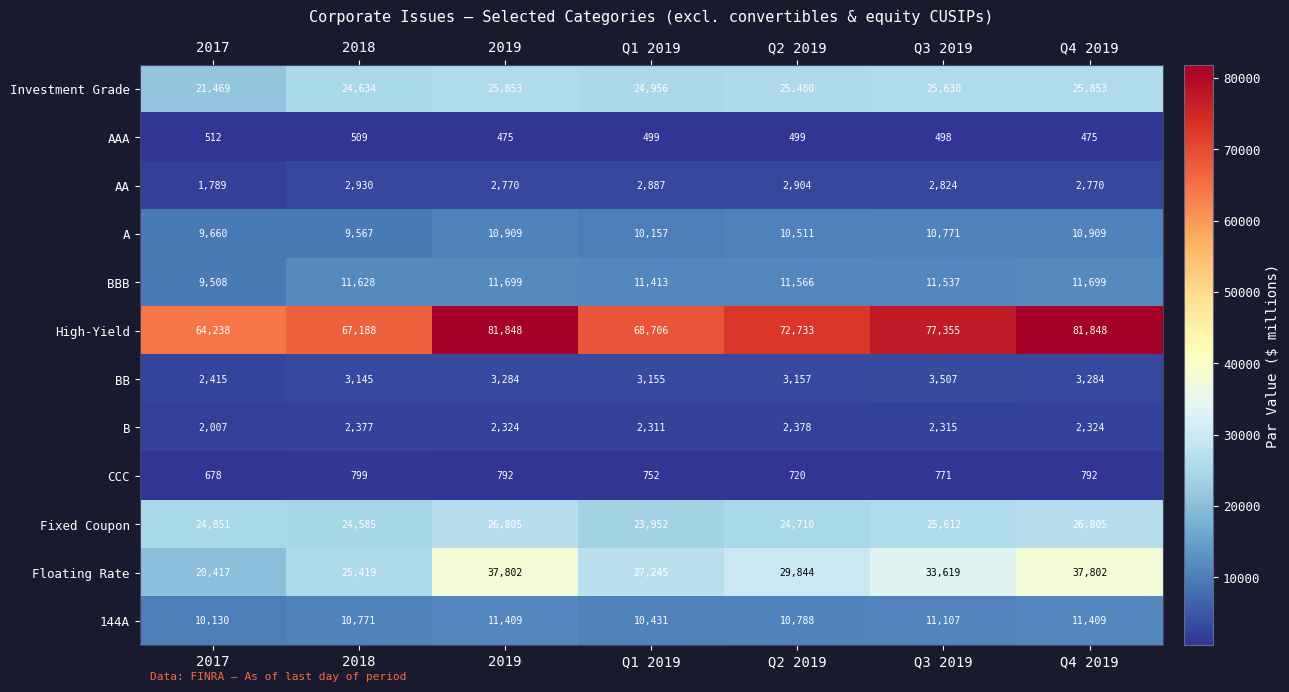

What is the maximum value shown in the chart?

81848